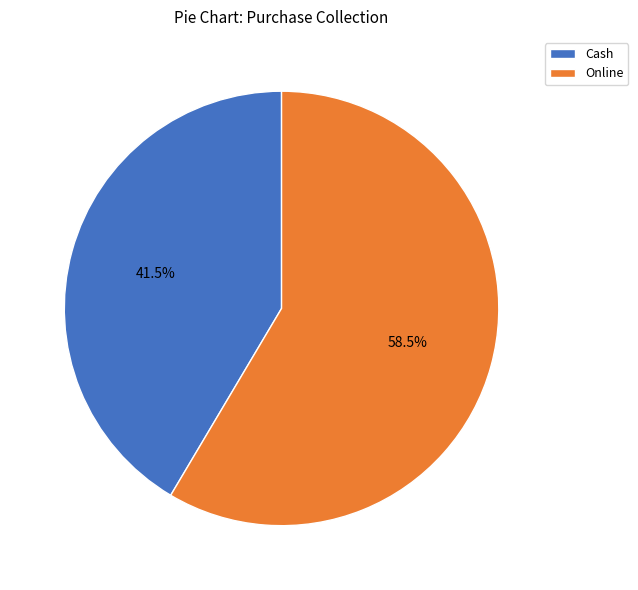

To the nearest percent, what is the difference between the largest and smallest slice percentages?

17%